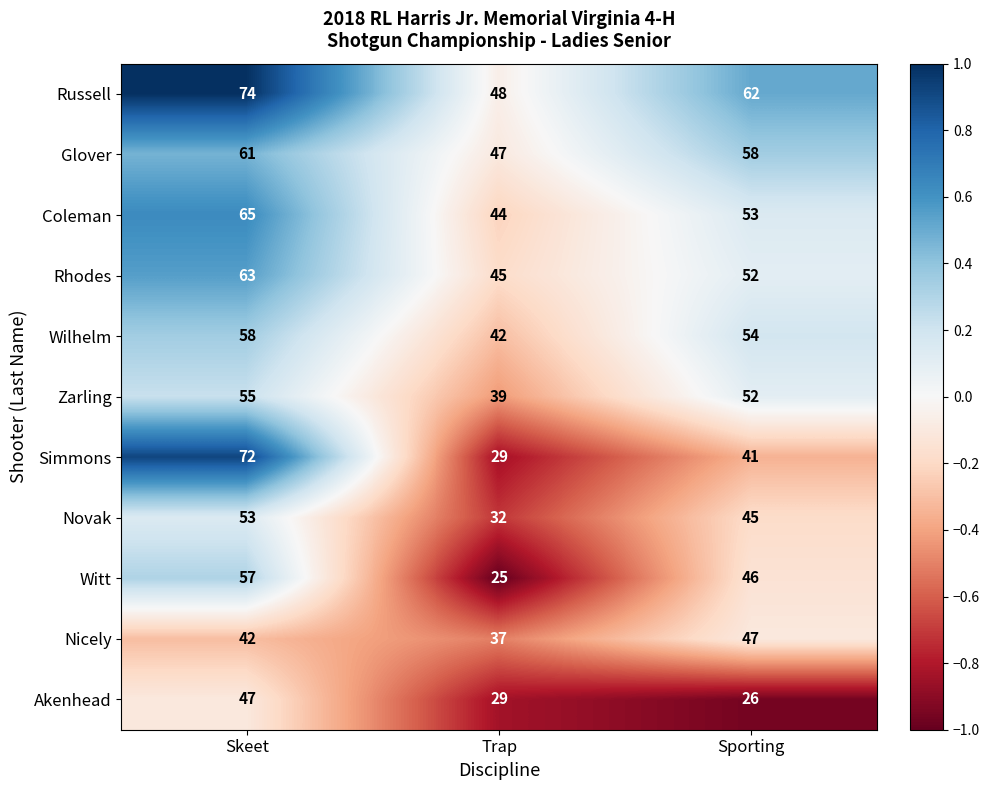

What is the maximum value shown in the chart?

74